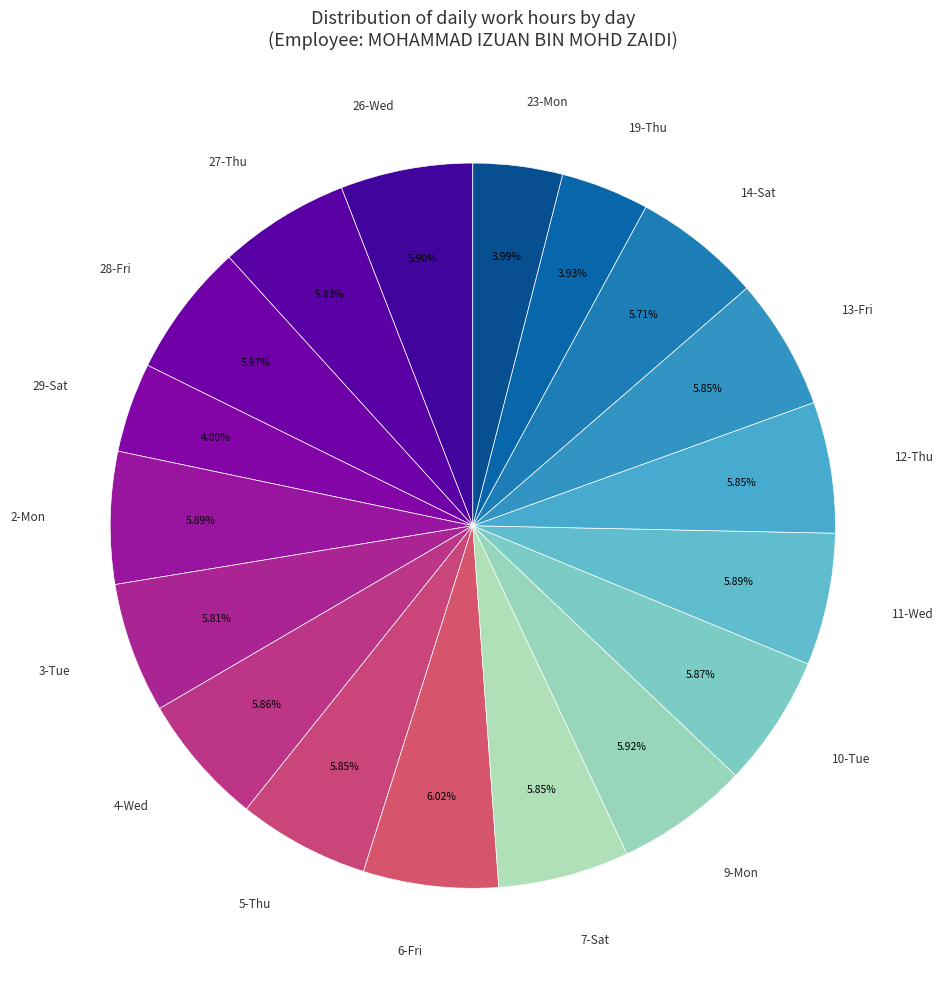

Which has a higher value, 3-Tue or 19-Thu?

3-Tue